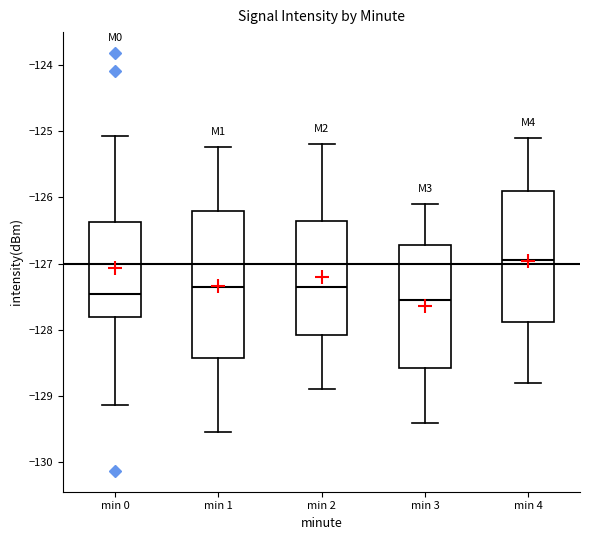

Where does the upper whisker of the box for min 2 end on the y-axis? The values are not printed on the chart, so give them approximately, as read against the axis.

-125.2